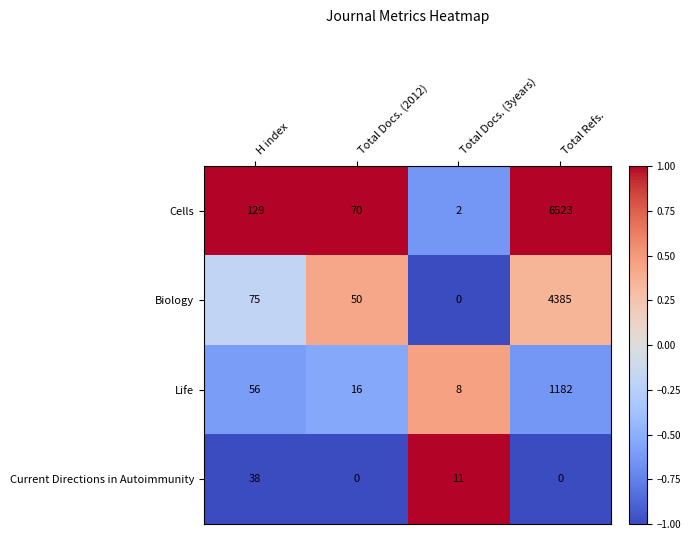

The Biology series shows 133 at H index. True or false?

False